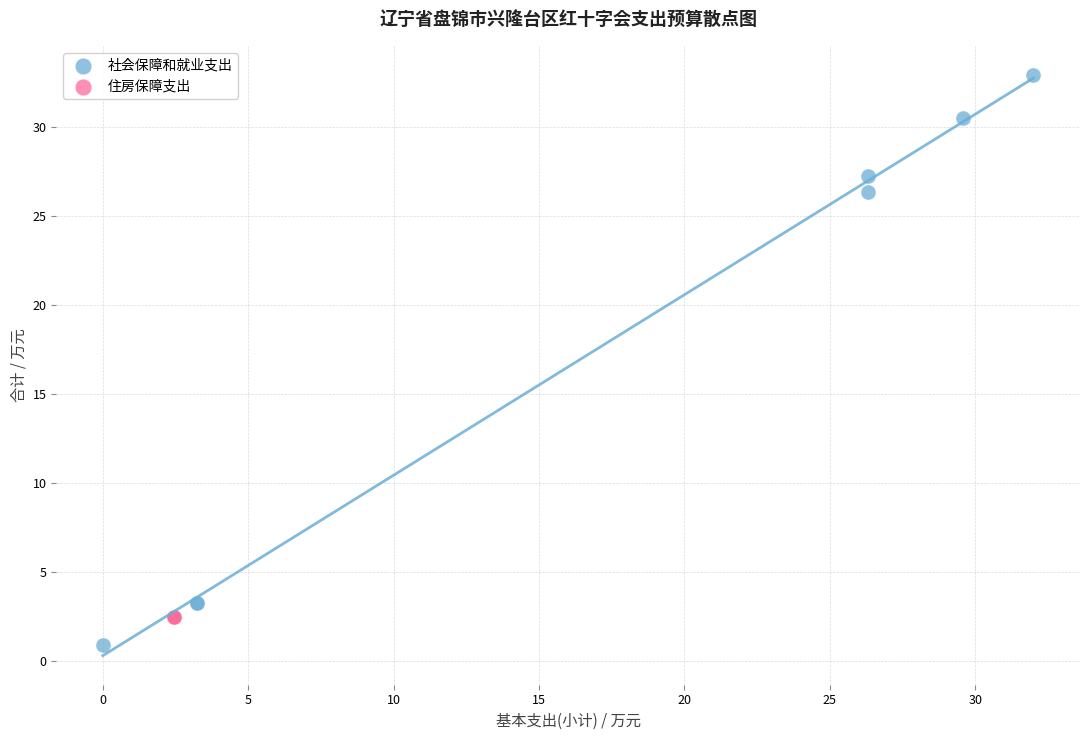

Which series reaches the minimum Y coordinate?

社会保障和就业支出